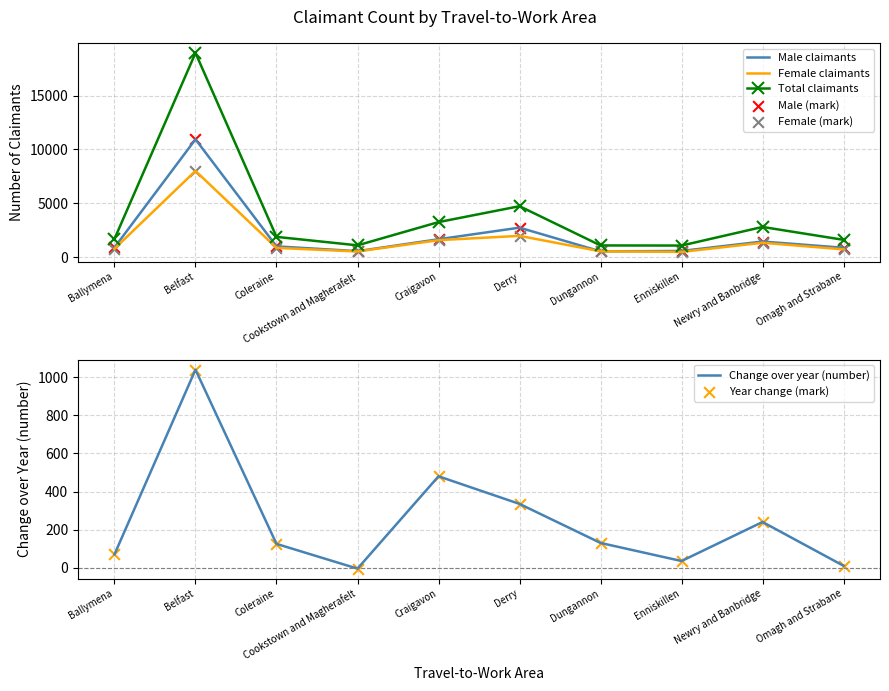

Which series reaches the maximum Y coordinate?

Total claimants